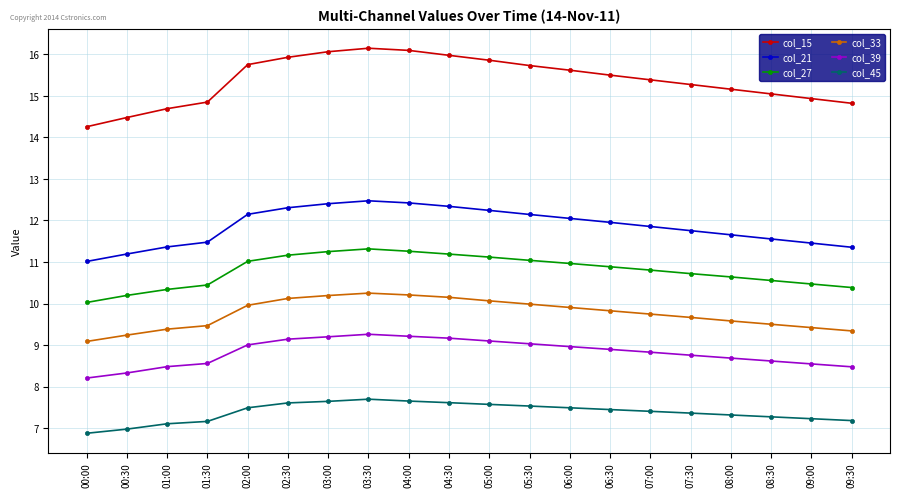

What is the spread (max minus min) of values at 00:30?

7.5